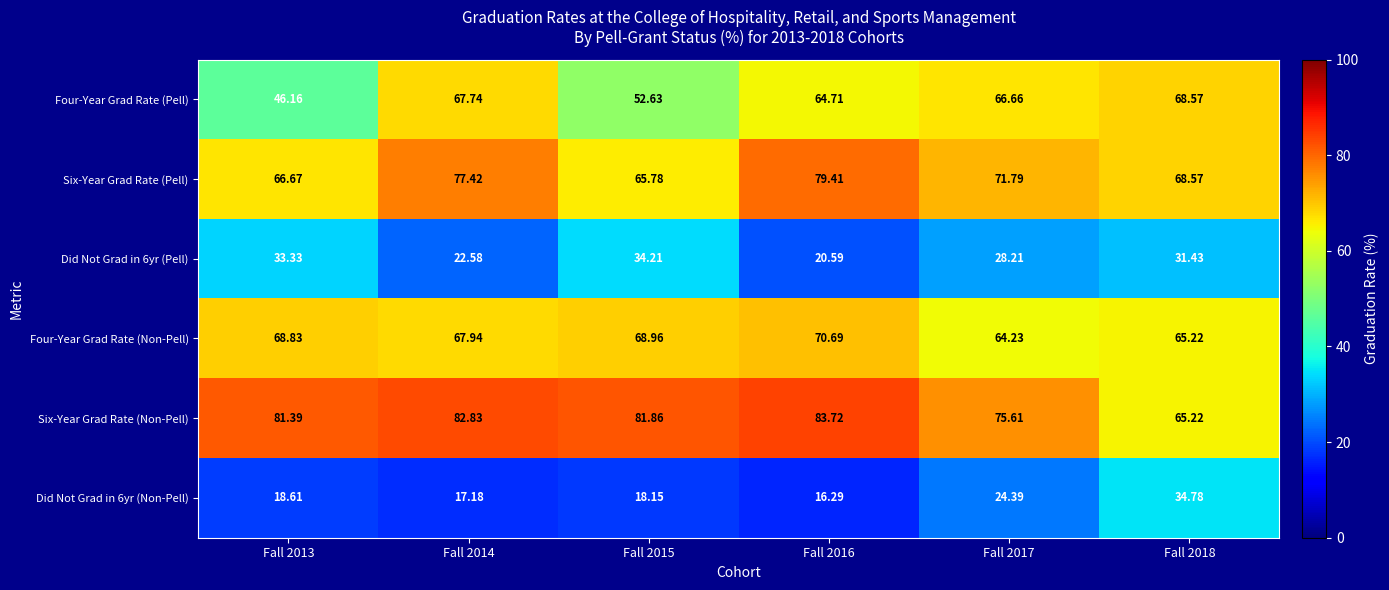

Which series has the widest spread of values?

Four-Year Grad Rate (Pell)